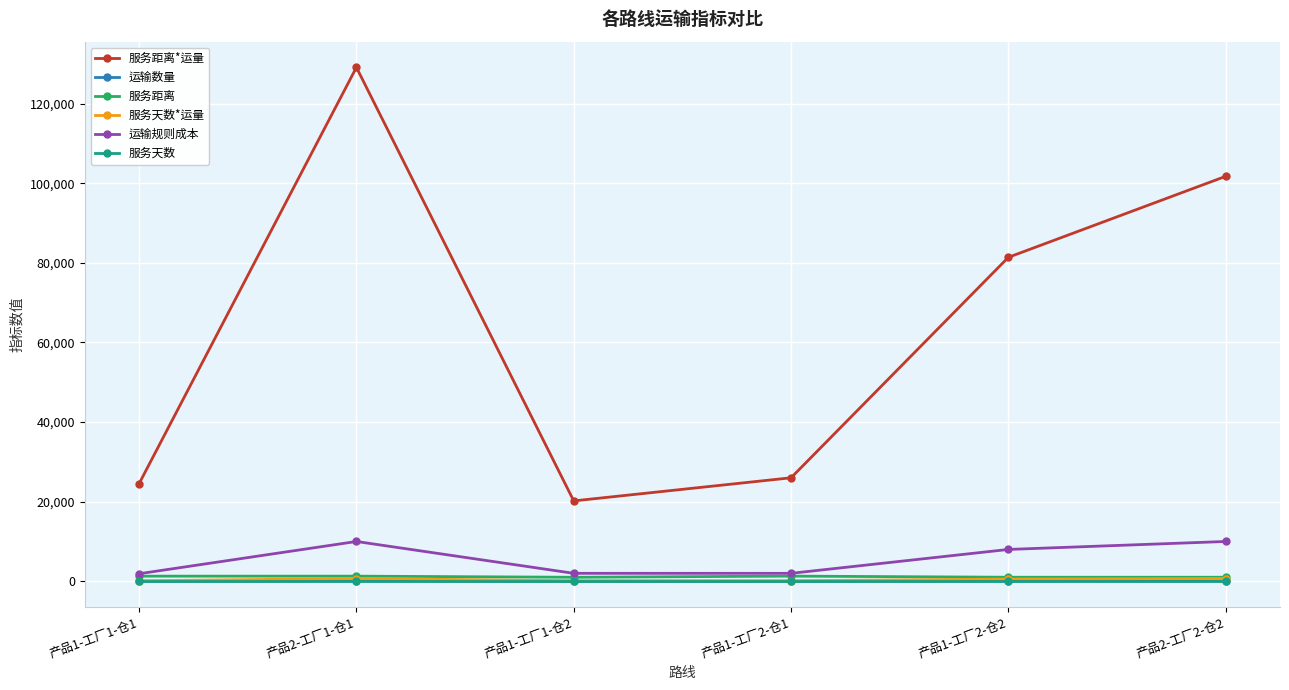

True or false: 服务天数 and 服务距离*运量 intersect in this chart.

False